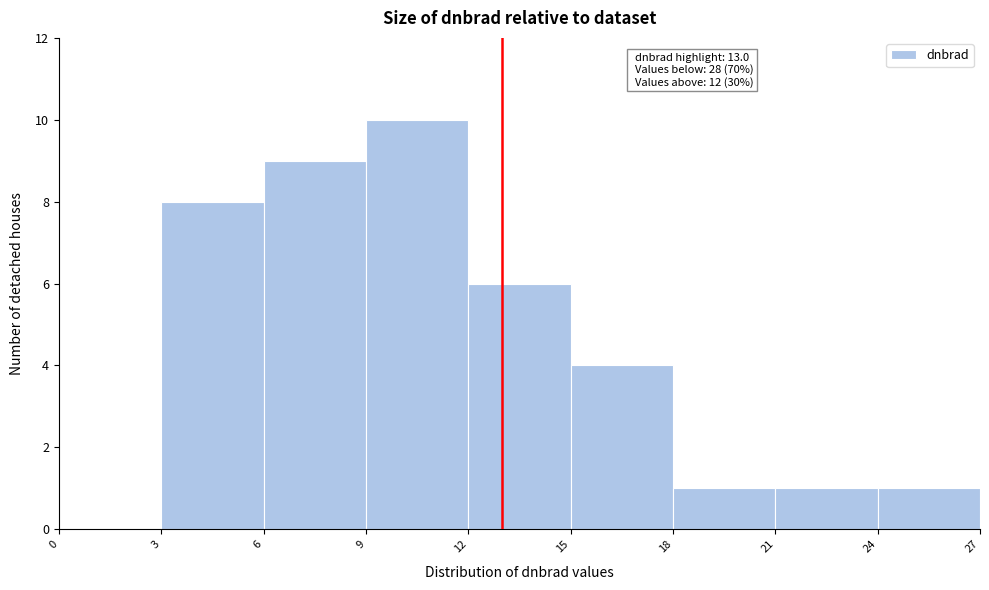

Which range on the x-axis has the tallest bar?

9 to 12